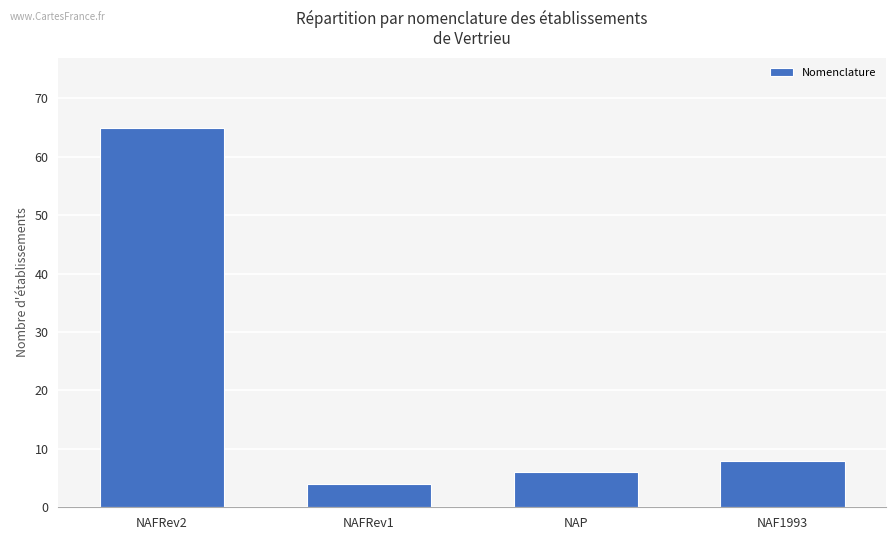

The value at NAFRev2 is 65. True or false?

True